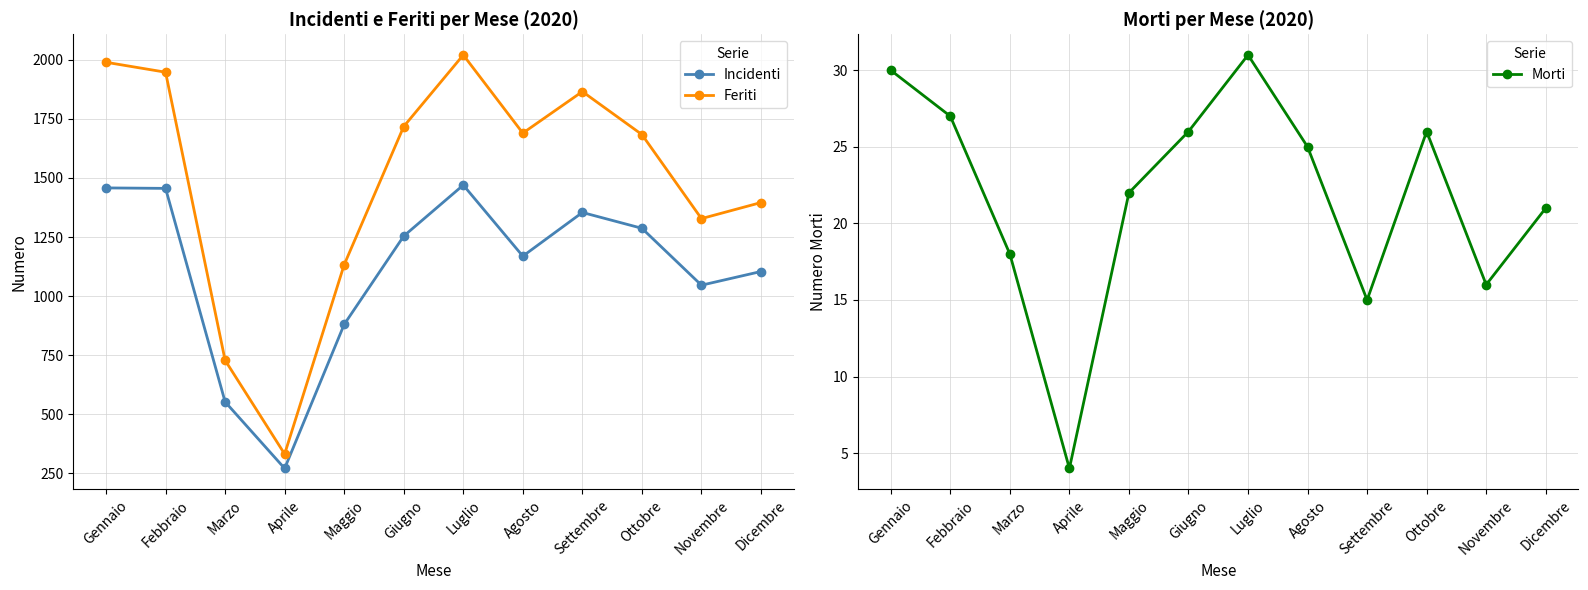

Rank the categories by Incidenti value from highest to lowest.

Luglio, Gennaio, Febbraio, Settembre, Ottobre, Giugno, Agosto, Dicembre, Novembre, Maggio, Marzo, Aprile